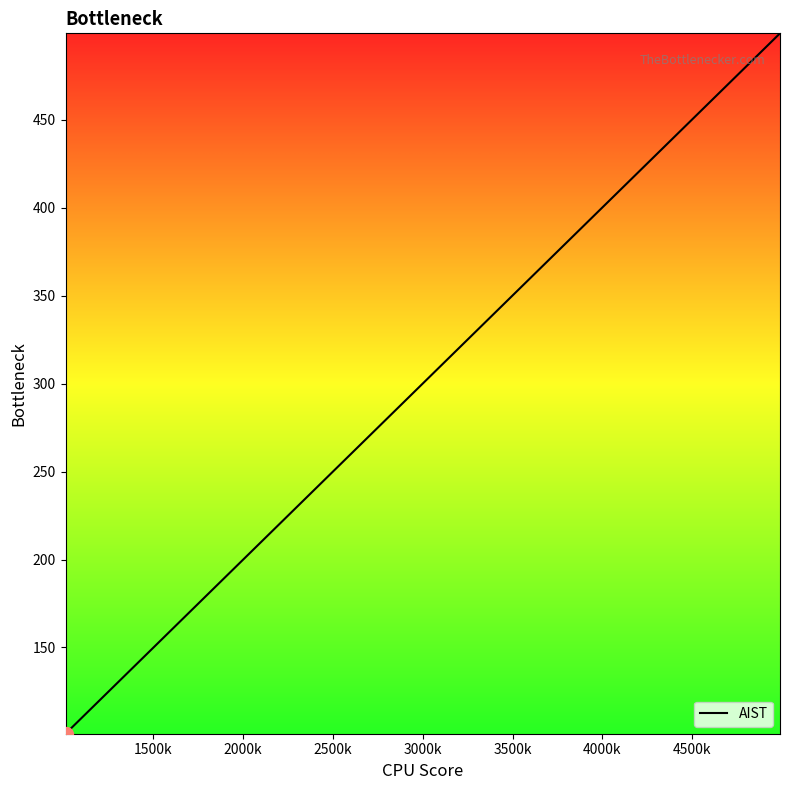

What is the maximum value shown in the chart?

499